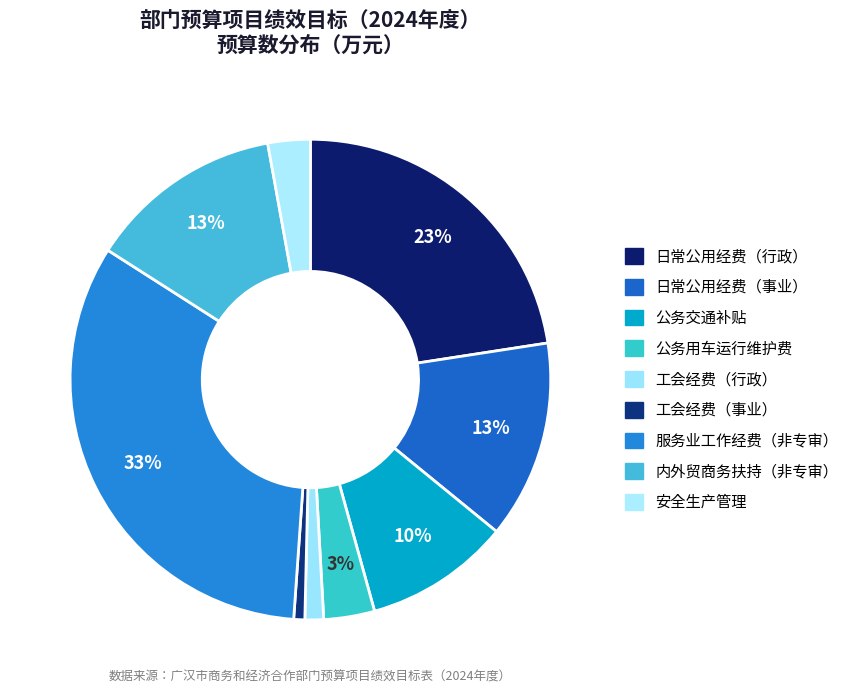

Count the number of slices in the pie.

9